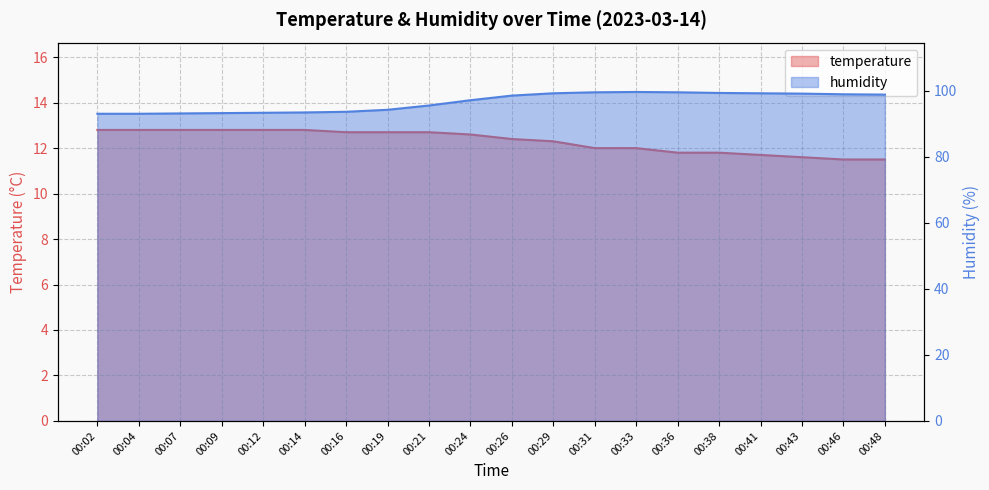

What value does the humidity series have at 00:09?

93.2